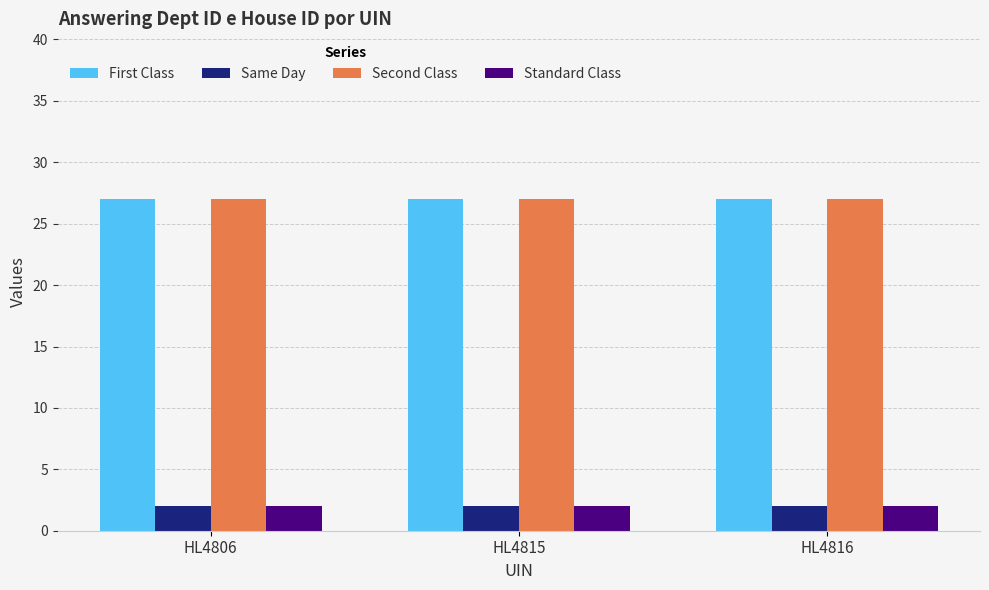

Is the value of First Class at HL4806 greater than the value of Same Day at HL4815?

Yes